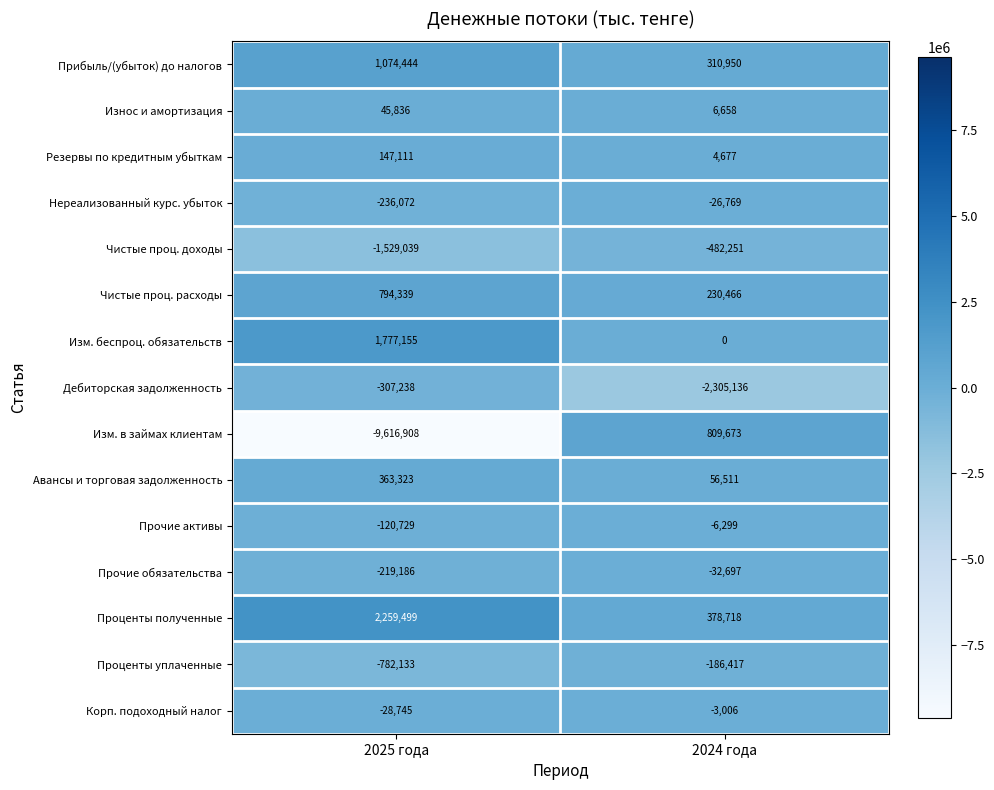

At 2025 года, list the series in order from smallest to largest.

Изм. в займах клиентам, Чистые проц. доходы, Проценты уплаченные, Дебиторская задолженность, Нереализованный курс. убыток, Прочие обязательства, Прочие активы, Корп. подоходный налог, Износ и амортизация, Резервы по кредитным убыткам, Авансы и торговая задолженность, Чистые проц. расходы, Прибыль/(убыток) до налогов, Изм. беспроц. обязательств, Проценты полученные